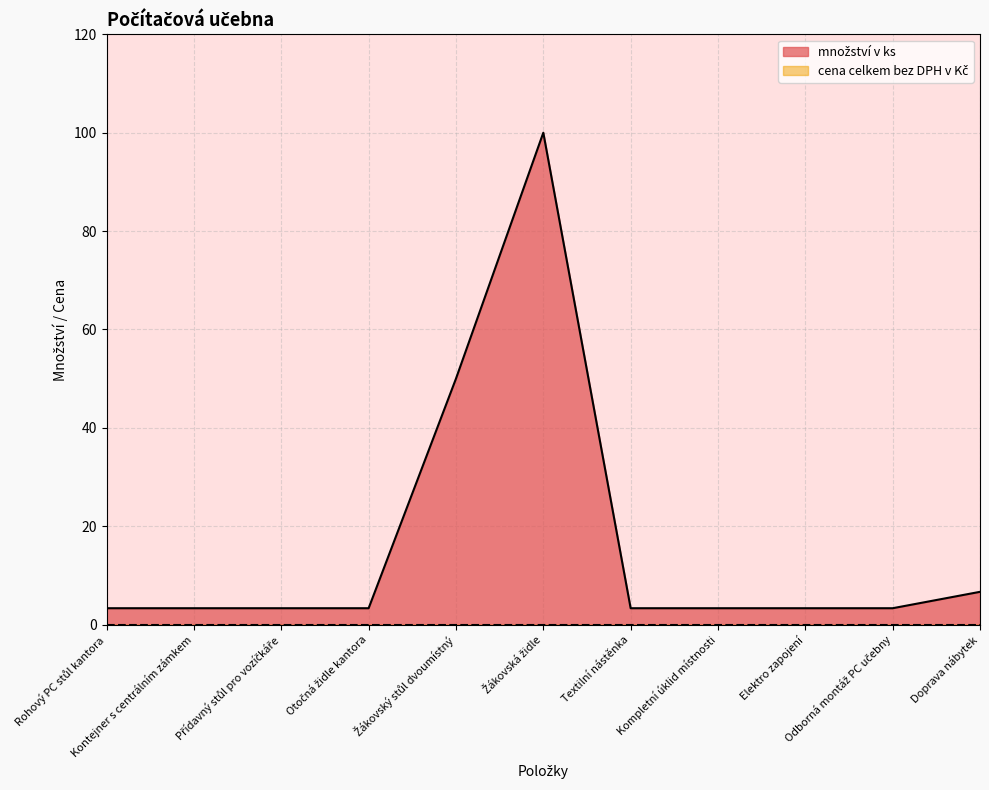

What is the change in value from Kontejner s centrálním zámkem to Žákovská židle?

+96.7